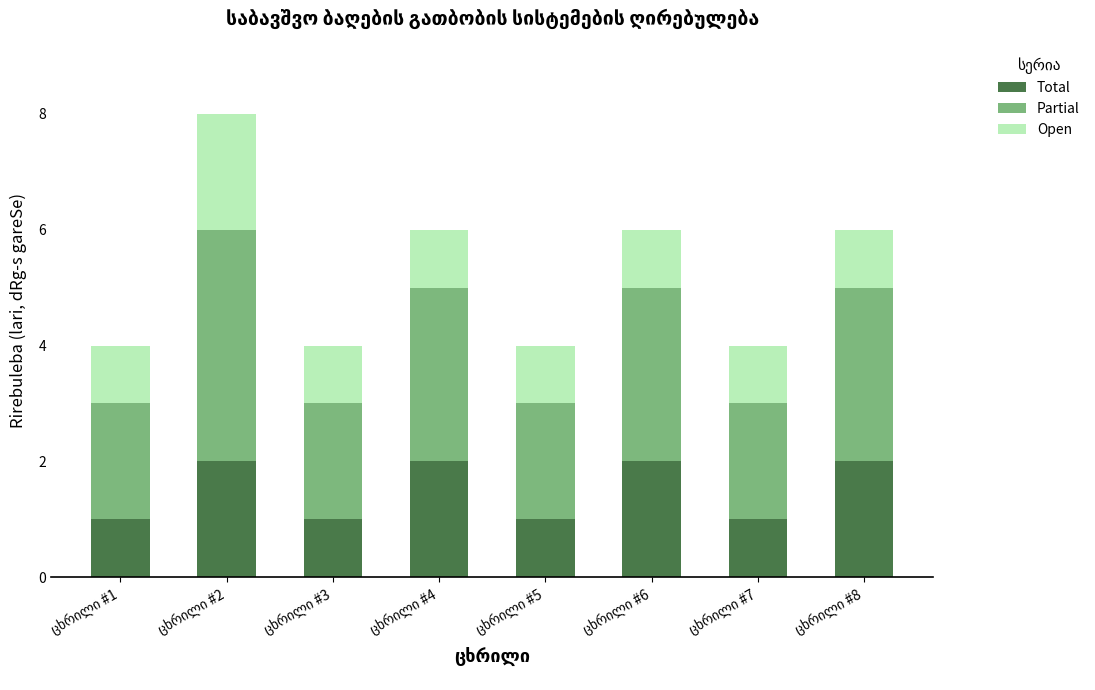

What is the sum of all Total values?

12